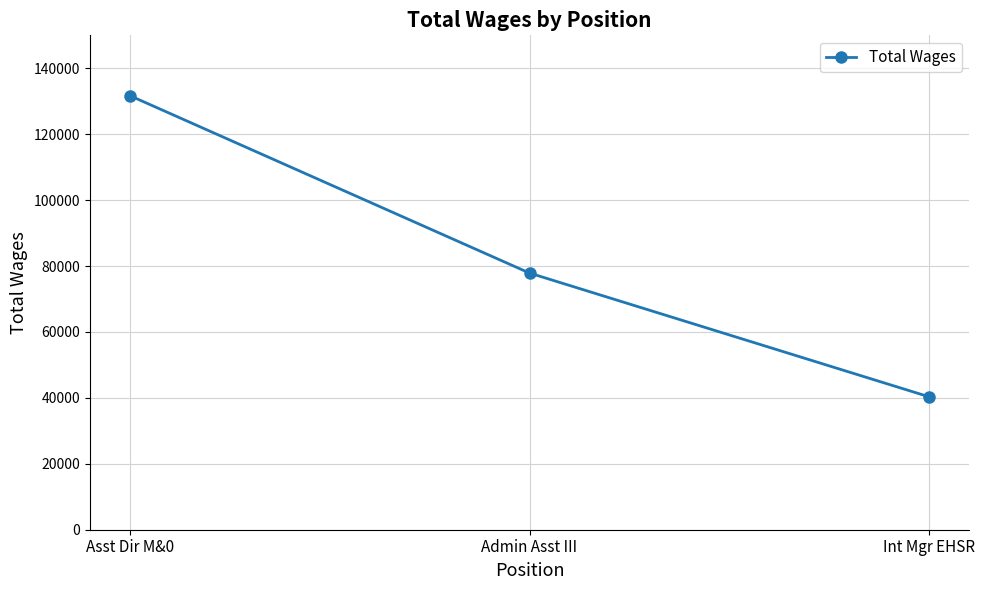

Count the number of data series in this chart.

1